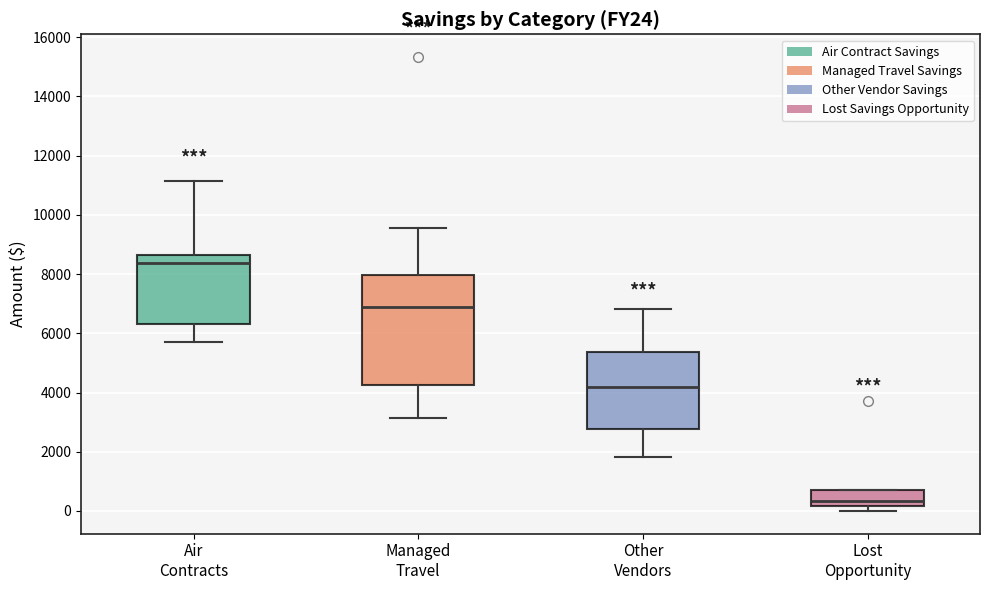

Which box's median line is the highest?

Air Contracts